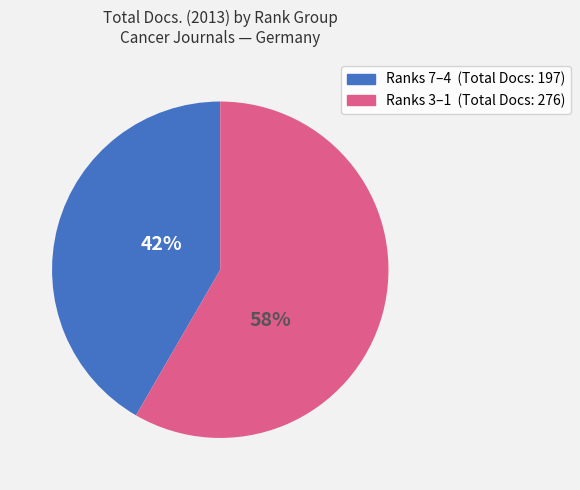

Does any single category account for the majority?

Yes